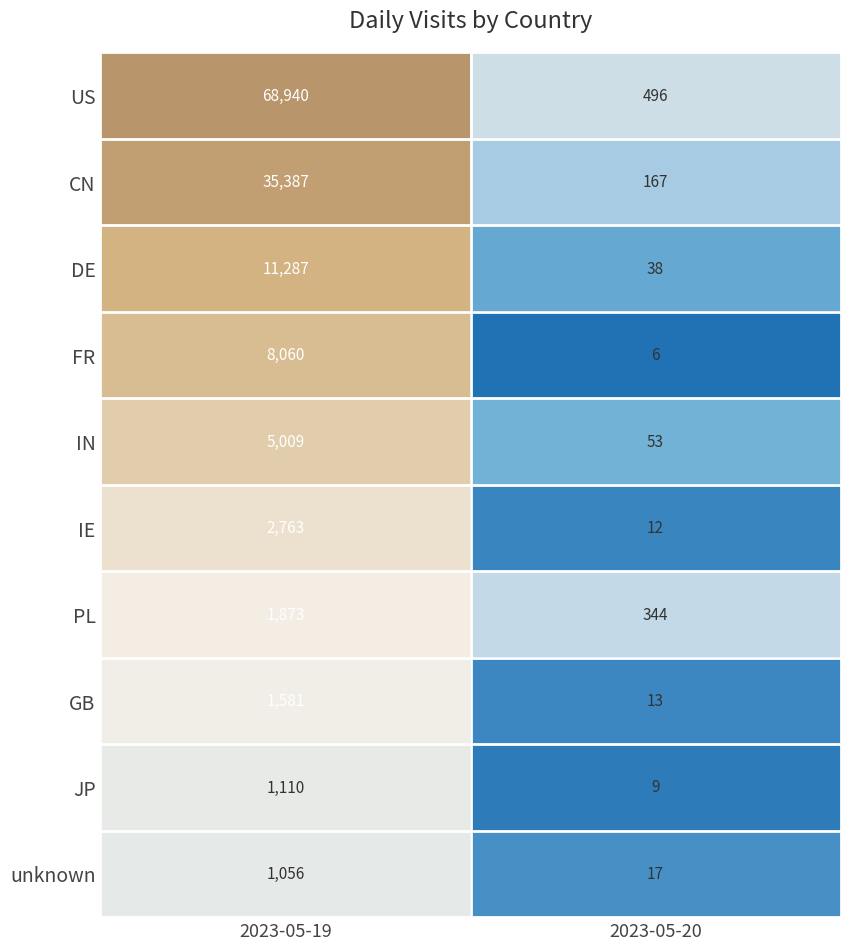

The value of unknown at 2023-05-19 is 275. True or false?

False